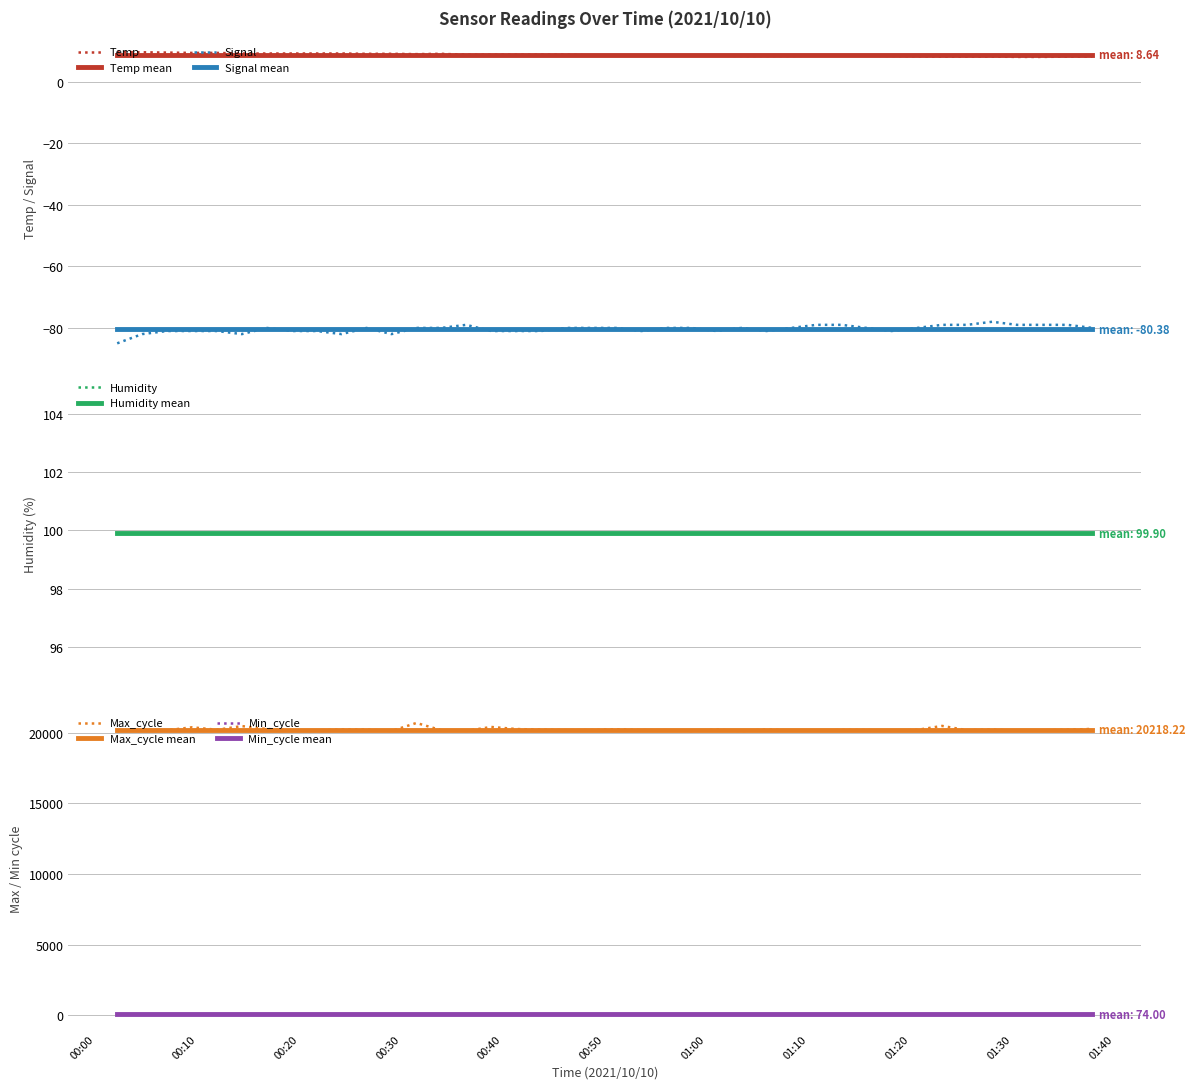

At which category is the sum across all series the highest?

2021/10/10 00:31:31